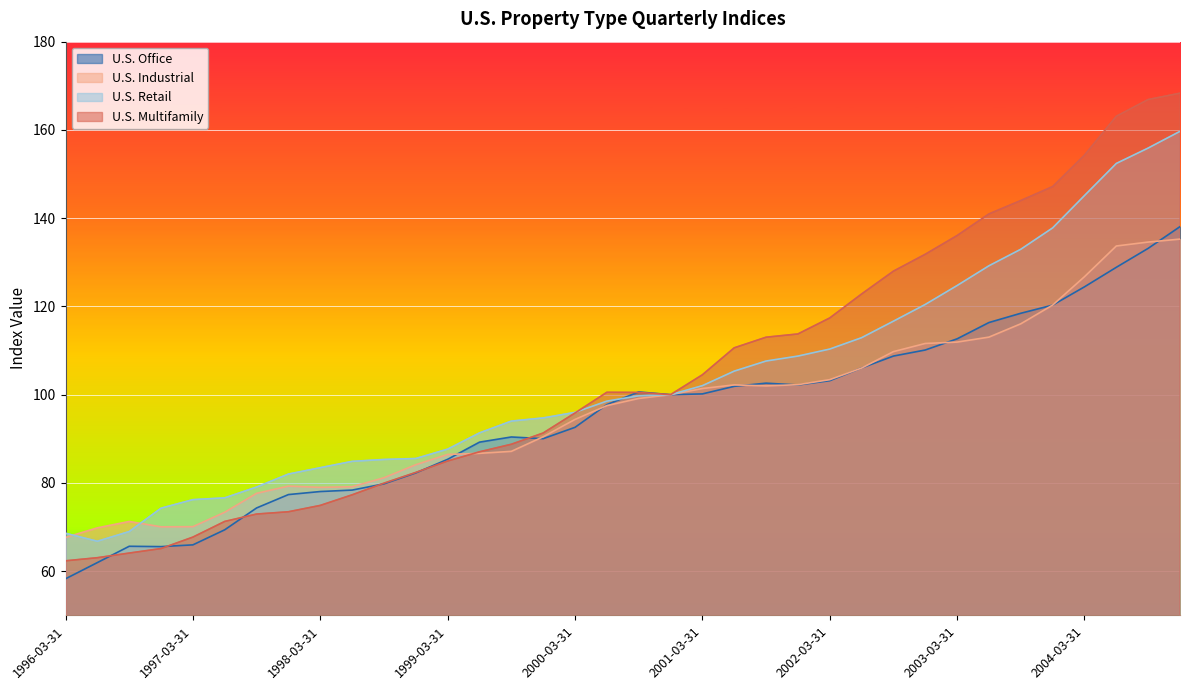

Read the U.S. Retail value at 1998-12-31.

85.5